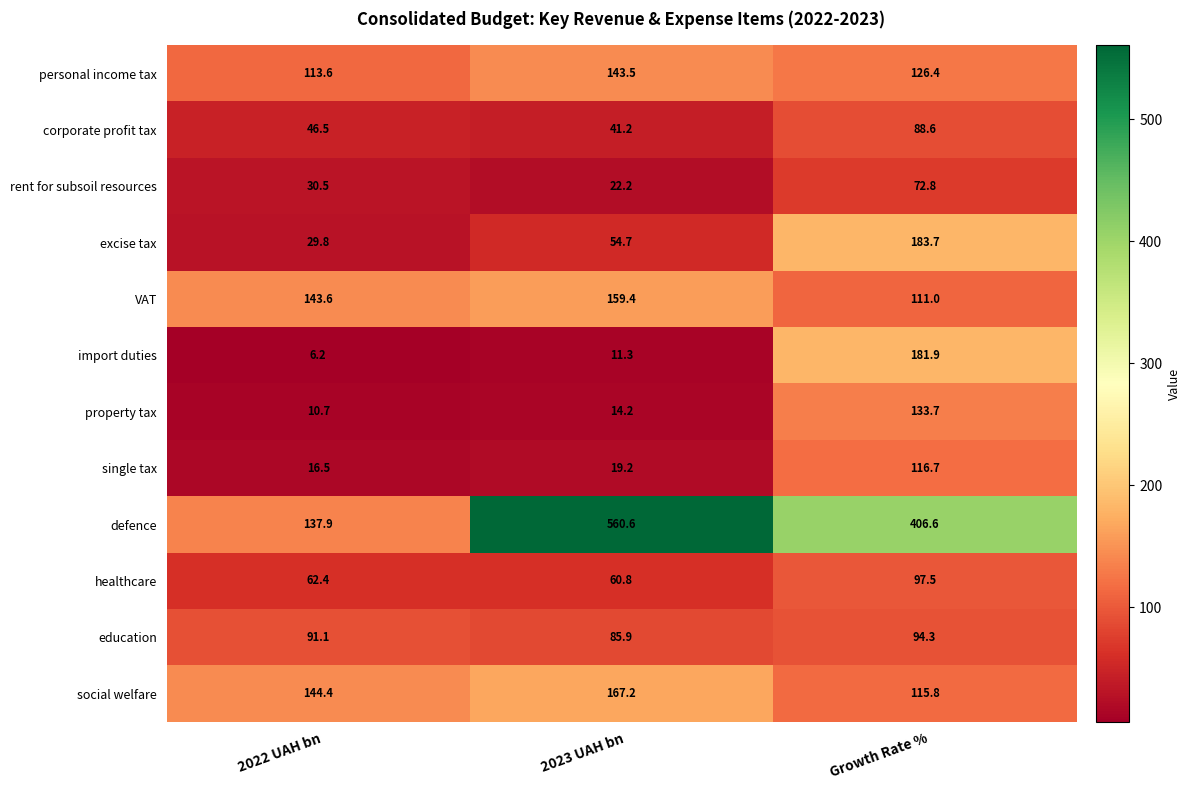

The value of excise tax at 2022 UAH bn is 29.8. True or false?

True